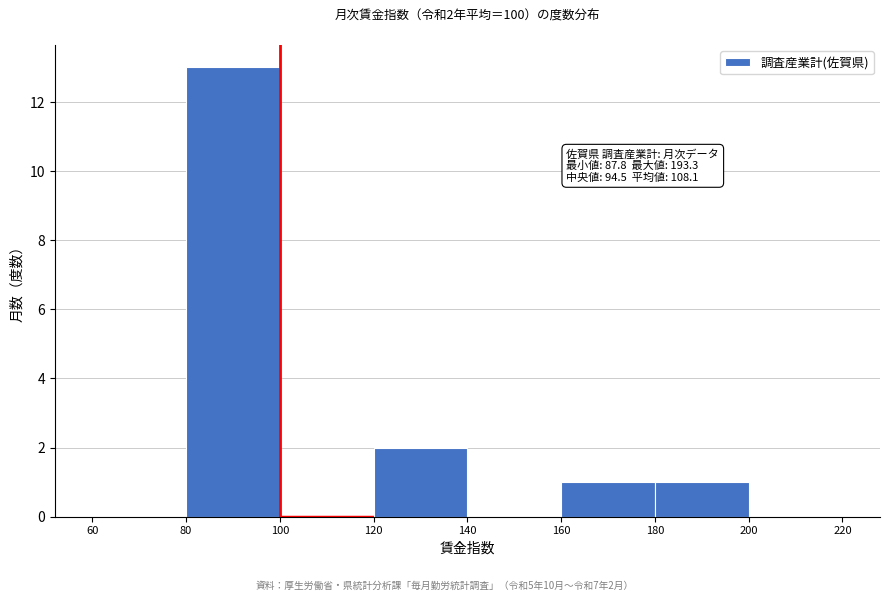

Which range on the x-axis has the tallest bar?

80 to 100